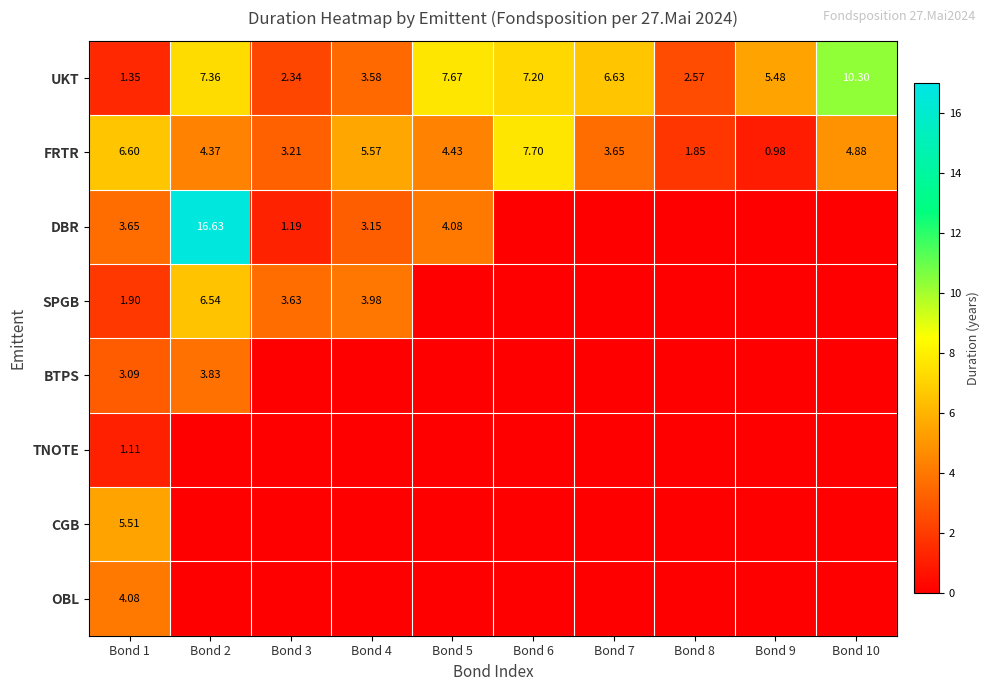

The UKT series shows 1.3 at Bond 4. True or false?

False